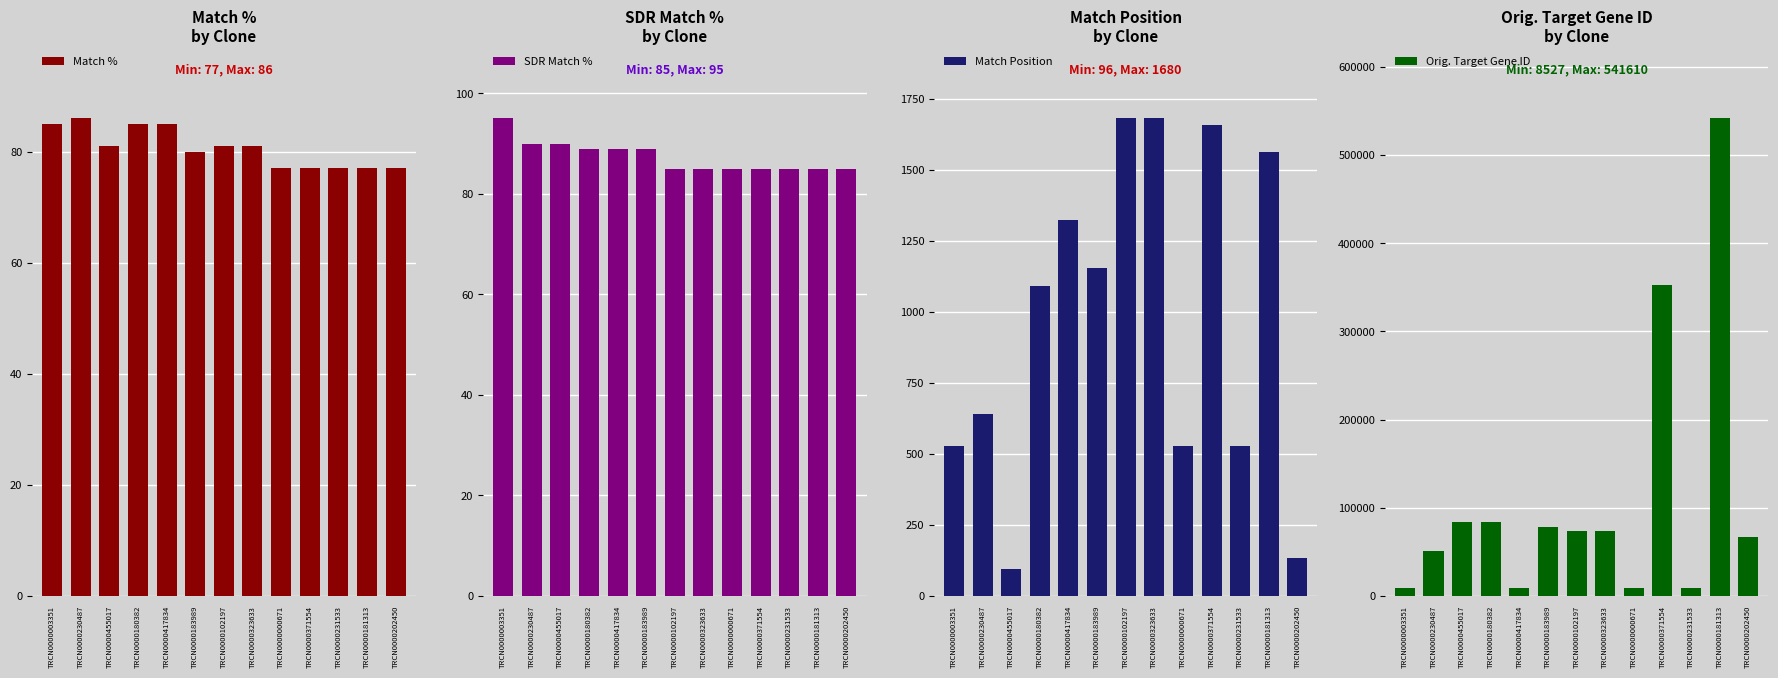

List the labels in order of SDR Match % value, largest first.

TRCN0000003351, TRCN0000230487, TRCN0000455017, TRCN0000180382, TRCN0000417834, TRCN0000183989, TRCN0000102197, TRCN0000323633, TRCN0000000671, TRCN0000371554, TRCN0000231533, TRCN0000181313, TRCN0000202450